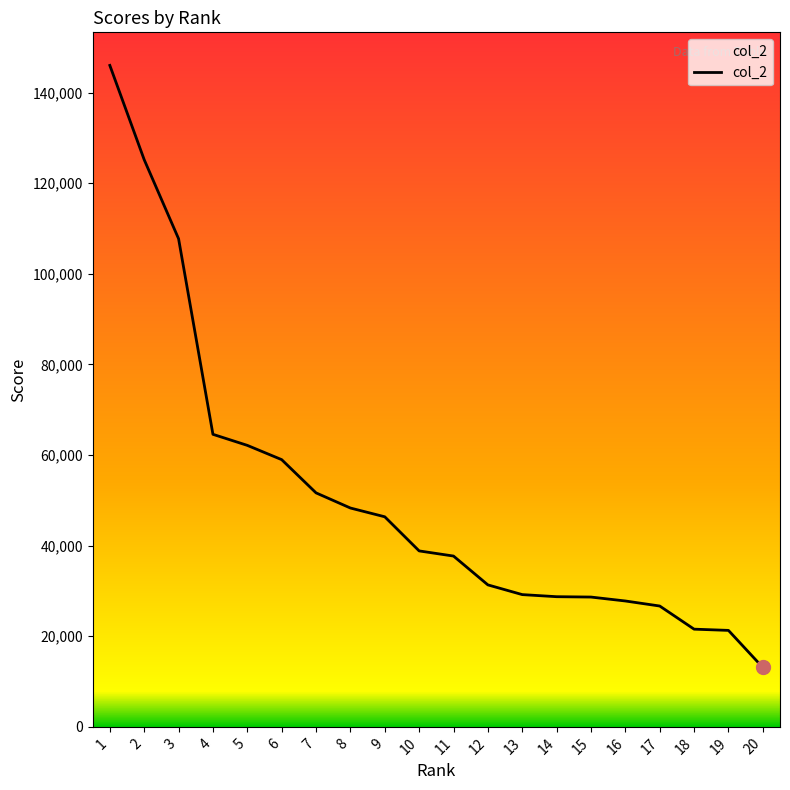

What value does the data have at 7, to the nearest 10?

51660